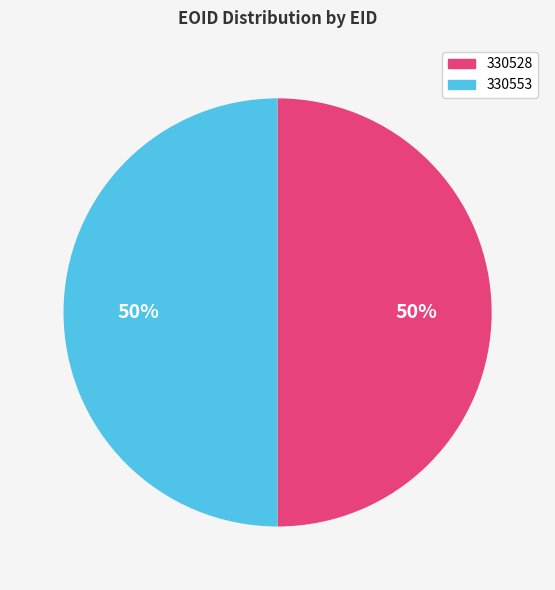

Is the sum of 330528 and 330553 greater than half?

Yes